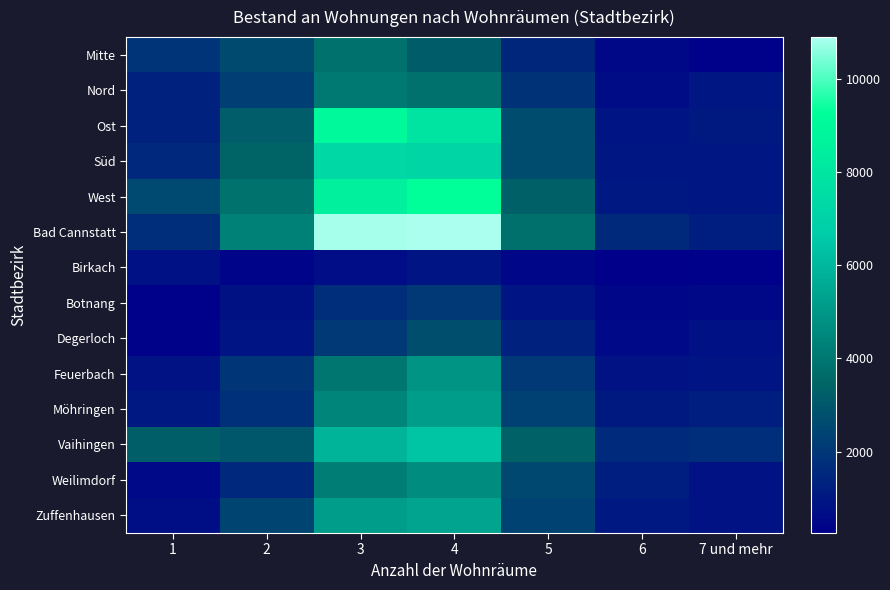

Reading left to right, extract all data points from this chart.

Mitte: 1=1903	2=2610	3=3808	4=3152	5=1482	6=534	7 und mehr=319
Nord: 1=1302	2=2221	3=4037	4=3825	5=1845	6=665	7 und mehr=998
Ost: 1=1330	2=3186	3=9018	4=7860	5=2650	6=934	7 und mehr=1079
Süd: 1=1523	2=3397	3=7347	4=7129	5=2632	6=968	7 und mehr=984
West: 1=2567	2=3852	3=8539	4=9312	5=3265	6=1024	7 und mehr=989
Bad Cannstatt: 1=1724	2=4302	3=10817	4=10892	5=3773	6=1558	7 und mehr=1229
Birkach: 1=776	2=418	3=699	4=919	5=479	6=255	7 und mehr=316
Botnang: 1=335	2=798	3=1734	4=2075	5=945	6=485	7 und mehr=542
Degerloch: 1=375	2=924	3=2046	4=2718	5=1356	6=584	7 und mehr=779
Feuerbach: 1=863	2=1976	3=3992	4=4870	5=2069	6=875	7 und mehr=884
Möhringen: 1=1025	2=1779	3=4427	4=5187	5=2322	6=1073	7 und mehr=1179
Vaihingen: 1=3237	2=2974	3=5877	4=6421	5=3328	6=1615	7 und mehr=1736
Weilimdorf: 1=547	2=1541	3=4217	4=4665	5=2499	6=1177	7 und mehr=871
Zuffenhausen: 1=736	2=2413	3=5164	4=5387	5=2361	6=1021	7 und mehr=840